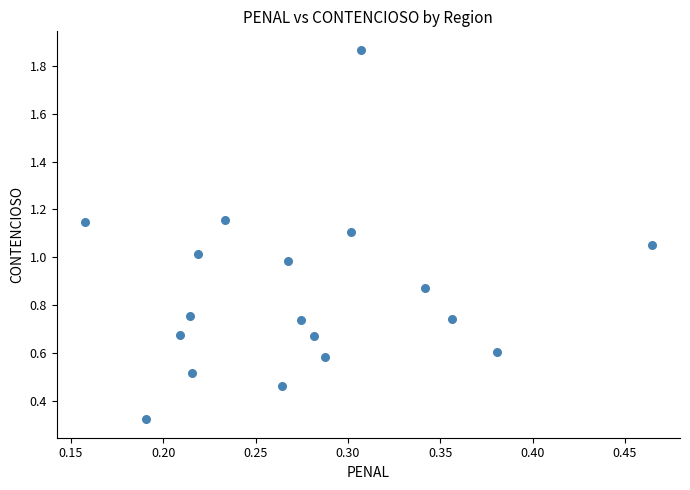

What is the range of Y values (max minus min)?

1.5